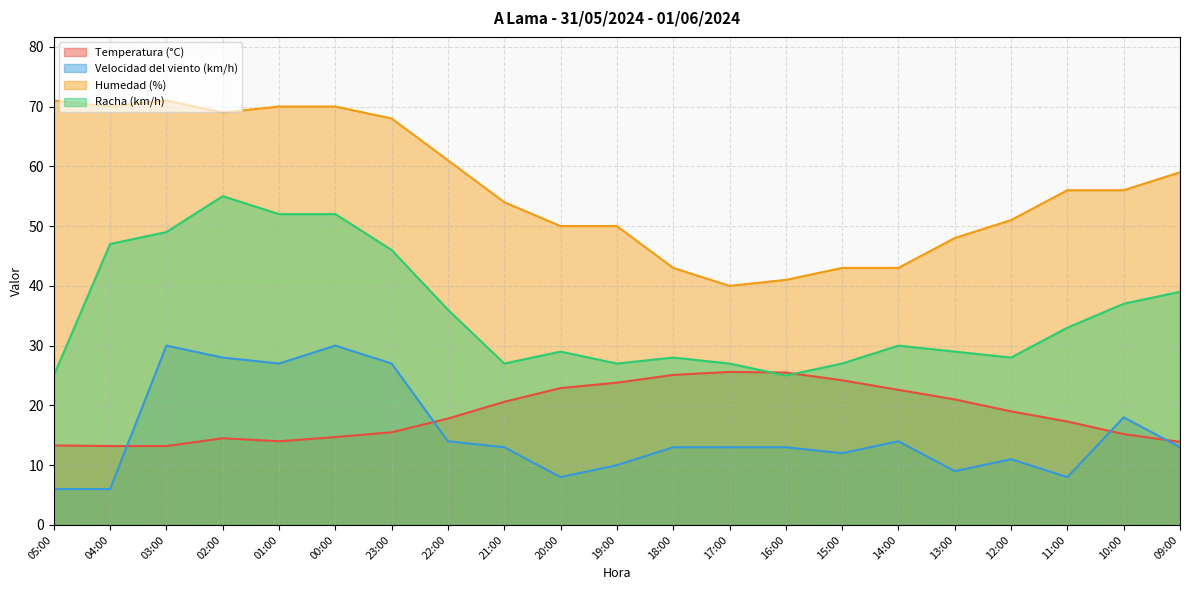

How many distinct data groups are displayed?

4